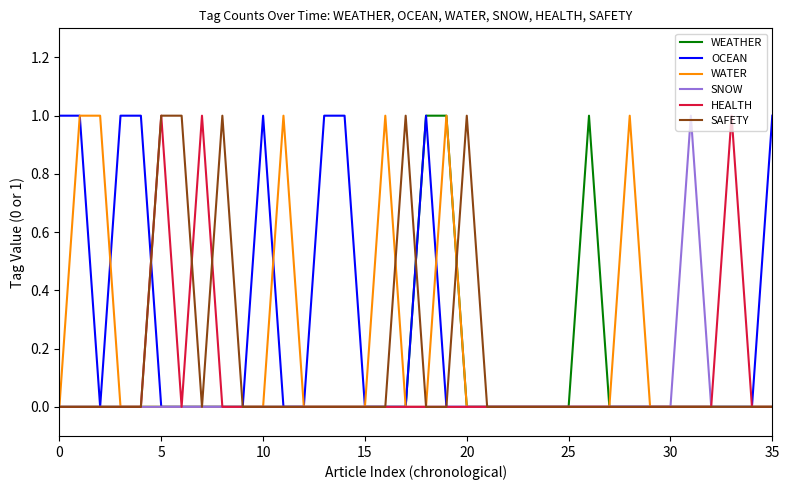

Which series has the largest total across all categories?

OCEAN